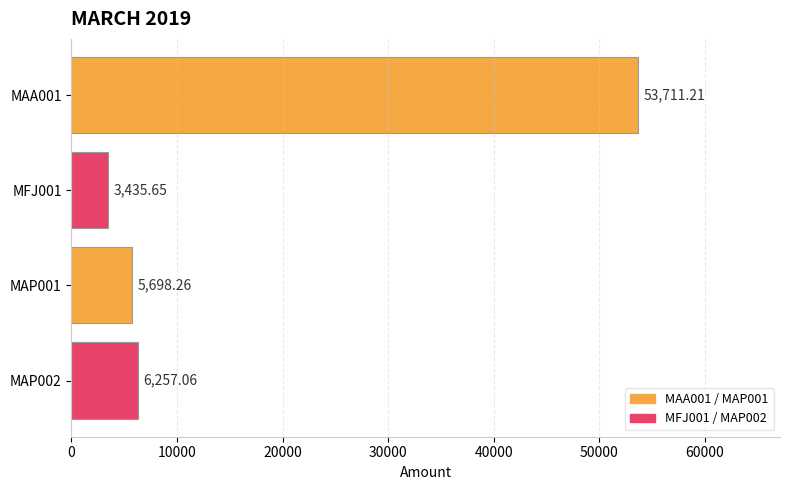

Rank the categories by value from highest to lowest.

MAA001, MAP002, MAP001, MFJ001